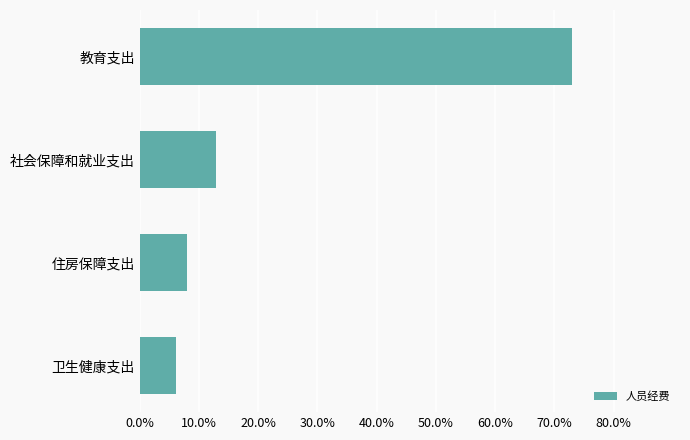

Does the chart contain any negative values?

No